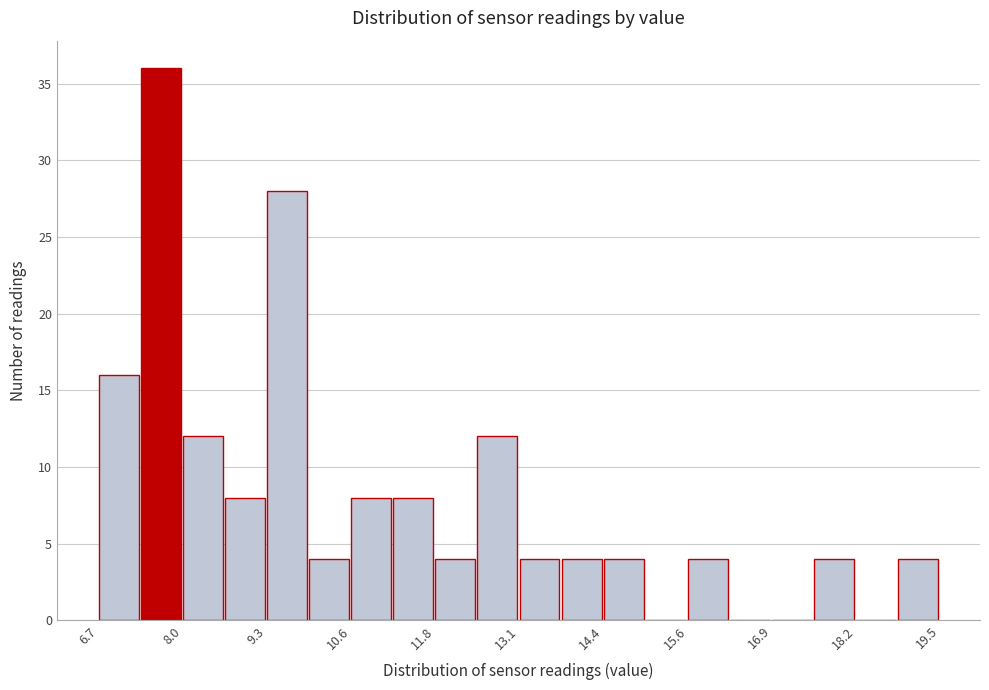

Around what value on the x-axis is the tallest bar? Give the approximate position of its centre, as read against the axis.

7.6